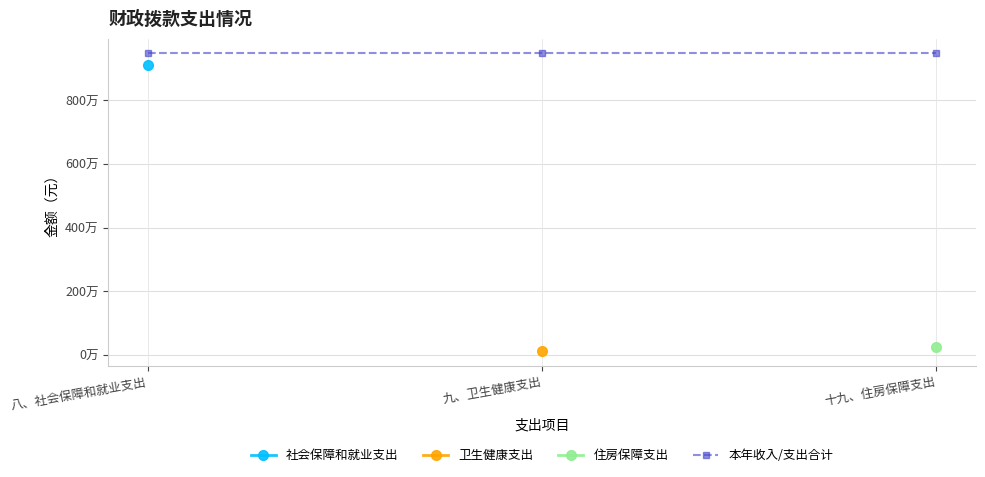

Count the number of data series in this chart.

4